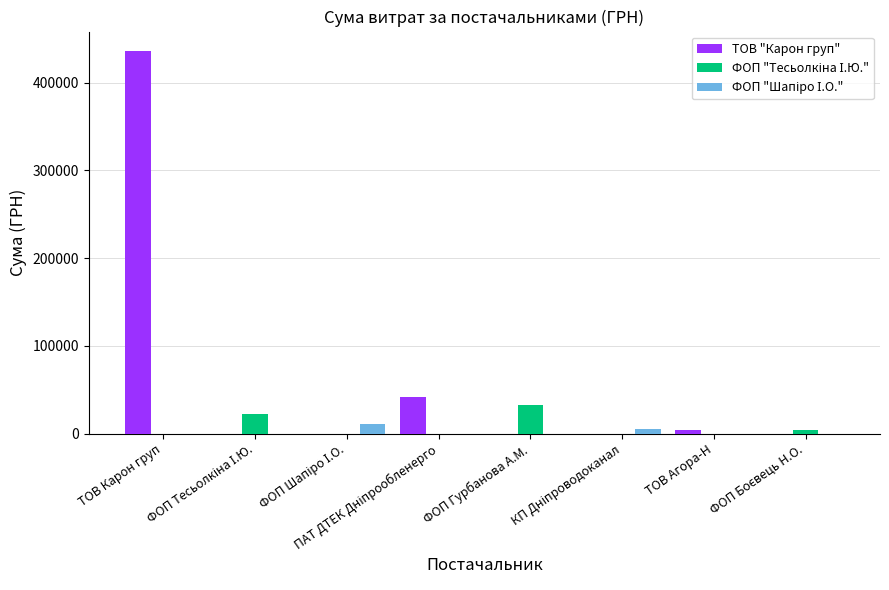

At how many categories does at least one series exceed 123924?

1